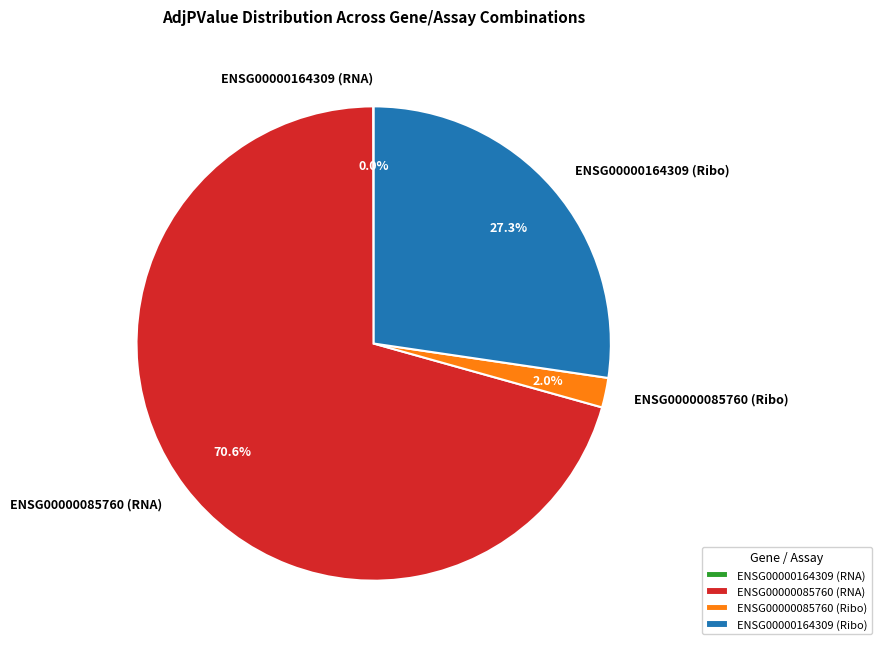

Is there a majority slice in this chart?

Yes